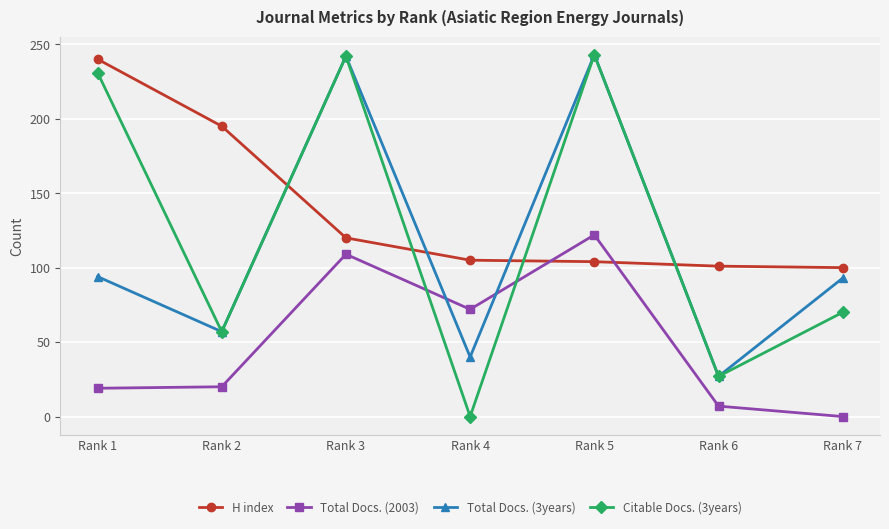

Does the chart have visible grid lines?

Yes